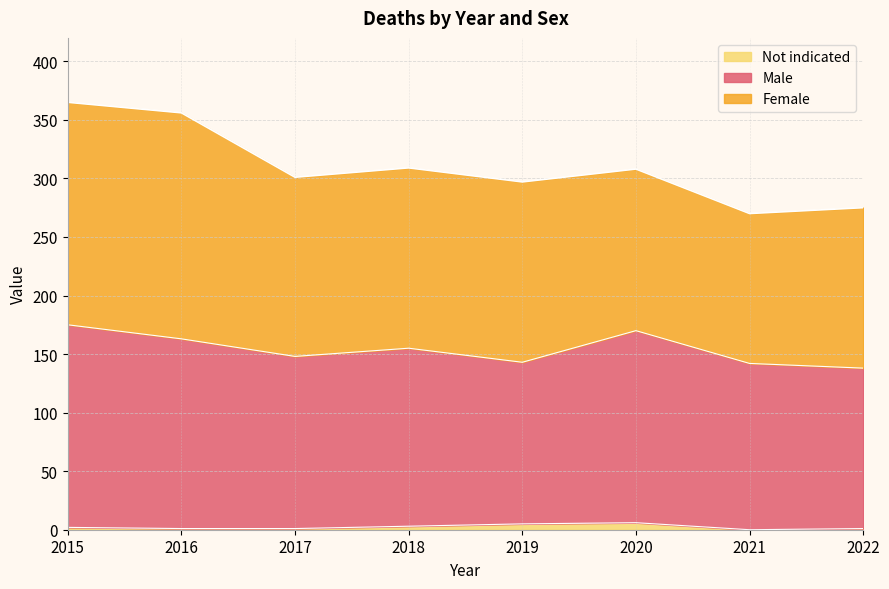

Rank the categories by Male value from lowest to highest.

2022, 2021, 2019, 2017, 2018, 2016, 2020, 2015